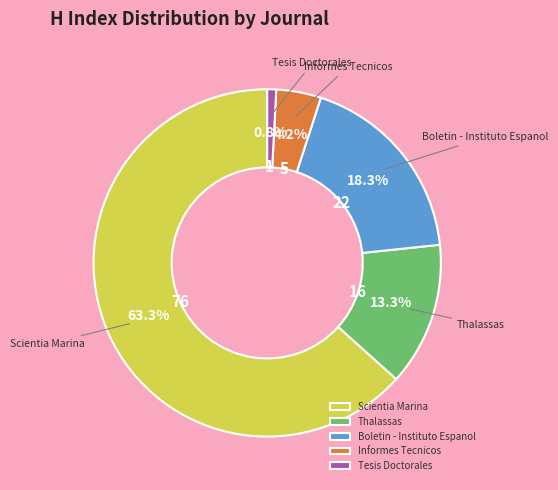

What is the largest slice in the pie chart?

Scientia Marina